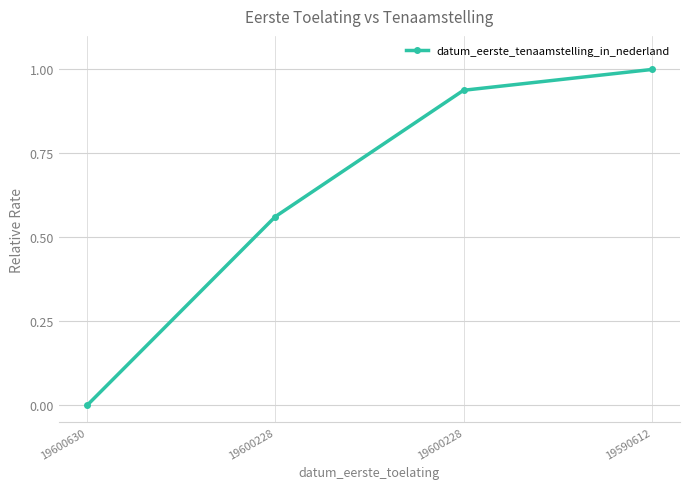

Reading left to right, extract all data points from this chart.

19600630=0.0	19600228=0.6	19600228=0.9	19590612=1.0